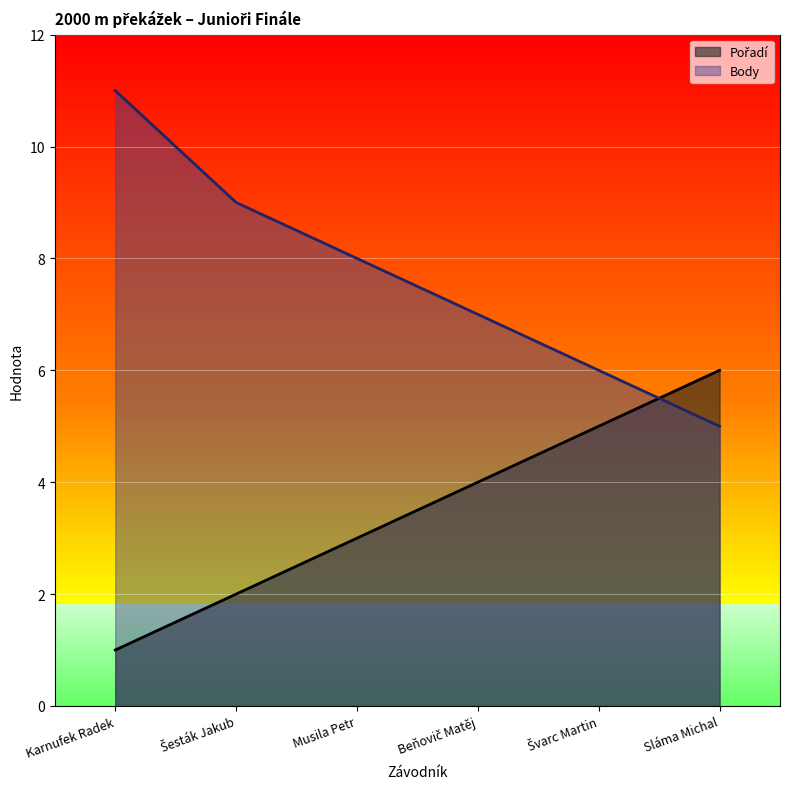

Is the value of Body at Beňovič Matěj greater than the value of Pořadí at Beňovič Matěj?

Yes